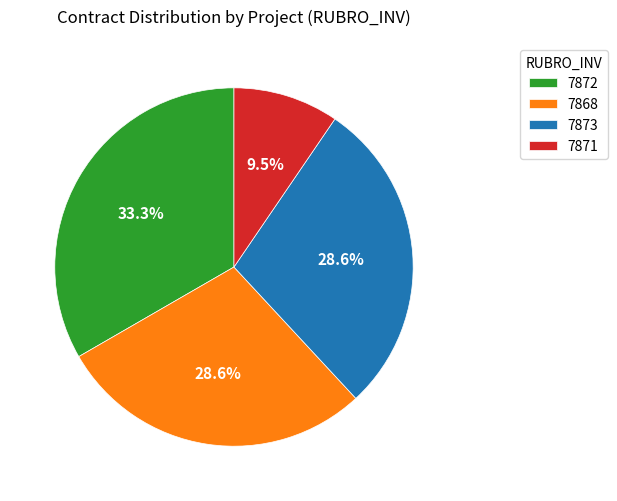

Is the sum of 7872 and 7871 greater than half?

No